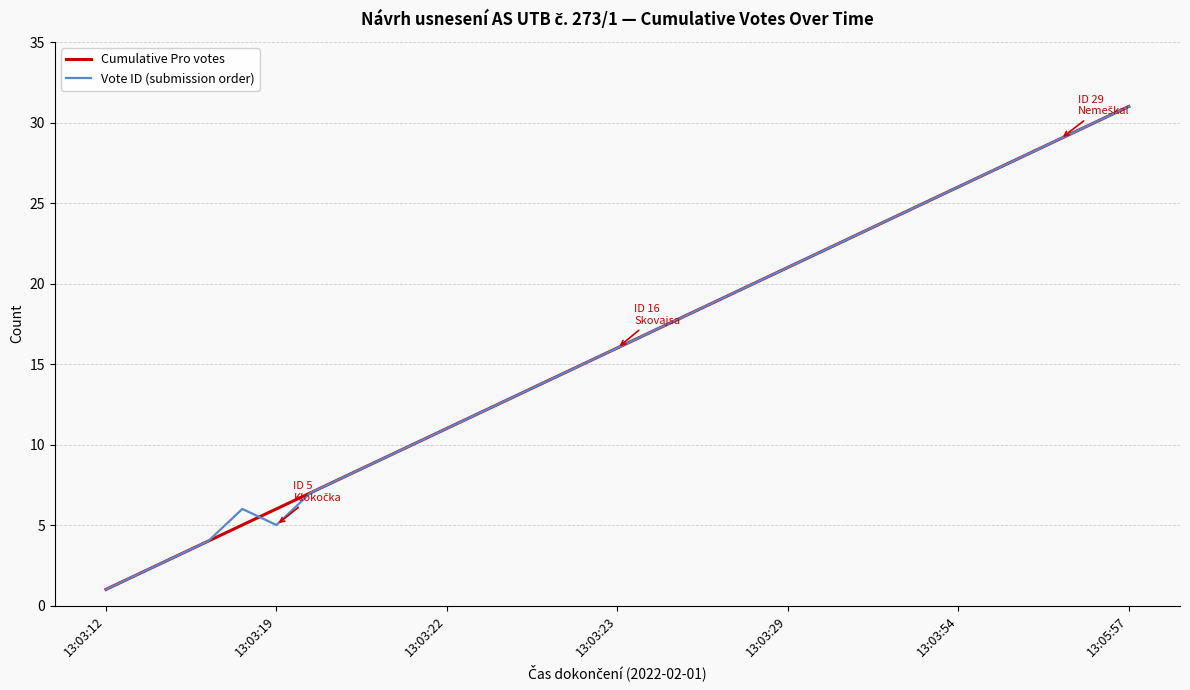

How many interior local peaks does the Vote ID (submission order) series have?

1